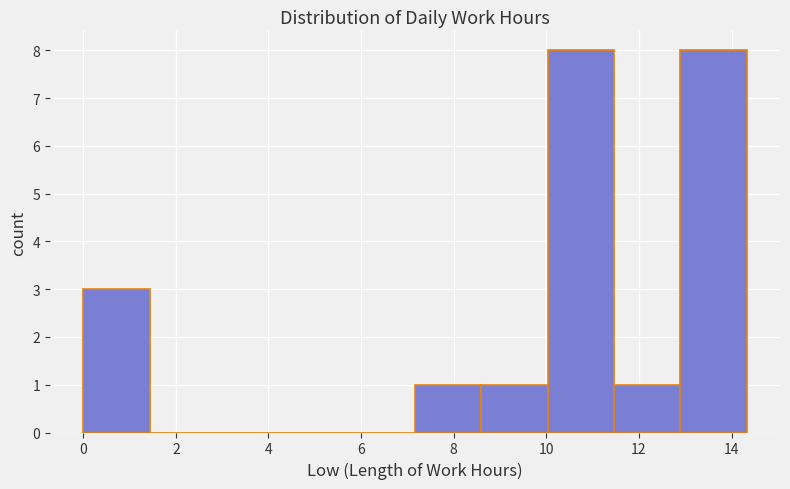

Reading left to right, list every bar in this chart as the range it spans on the x-axis followed by its height. Neither the bar edges nor the heights are printed on the chart, so give them approximately, as read against the axes.

0.0 to 1.4: 3
1.4 to 2.8: 0
2.8 to 4.2: 0
4.2 to 5.8: 0
5.8 to 7.2: 0
7.2 to 8.6: 1
8.6 to 10.0: 1
10.0 to 11.4: 8
11.4 to 12.8: 1
12.8 to 14.4: 8